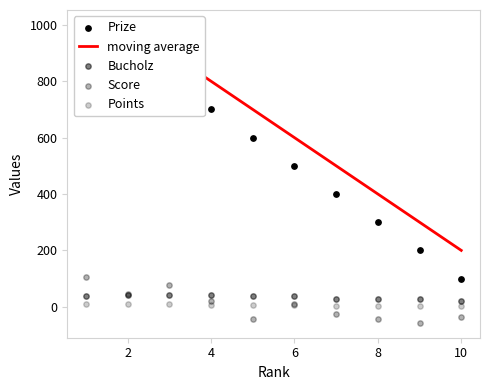

Which series contains the lowest Y value?

Score